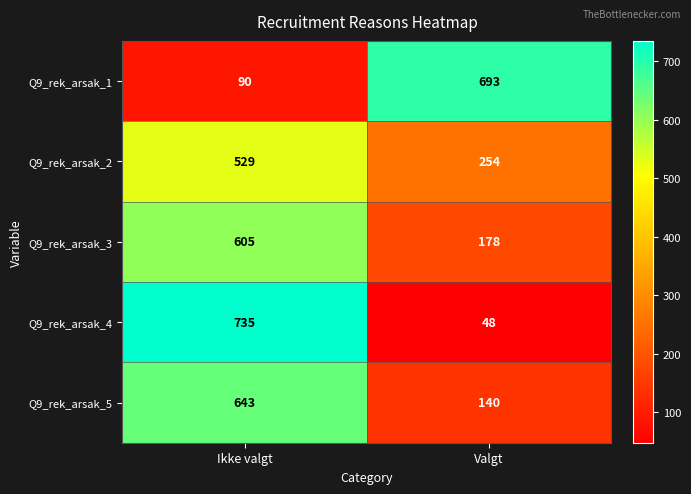

What is the difference between the maximum and minimum values in the Q9_rek_arsak_3 series?

427